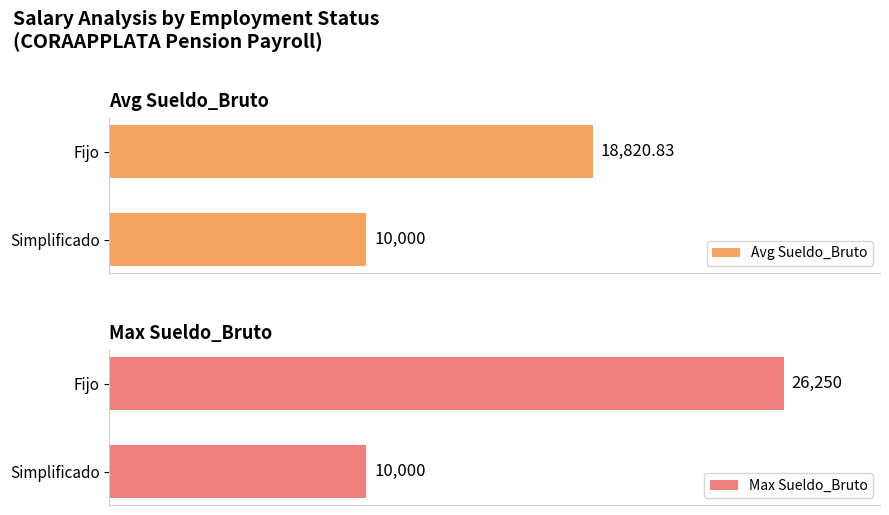

Which category has the highest value in the Max Sueldo_Bruto series?

Fijo